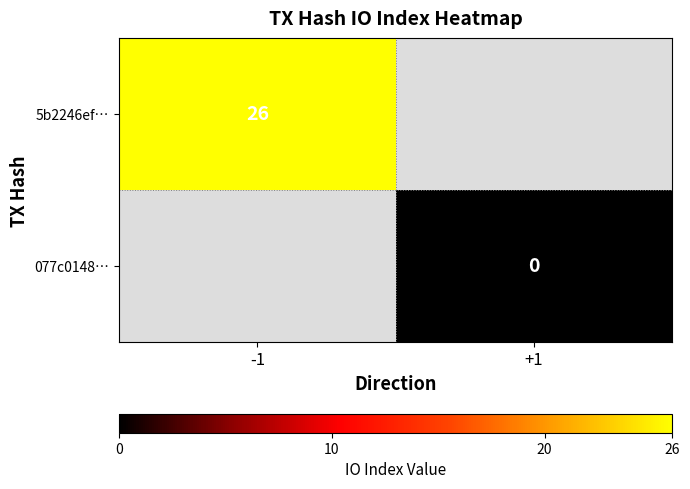

The 5b2246ef… series shows 26 at -1. True or false?

True